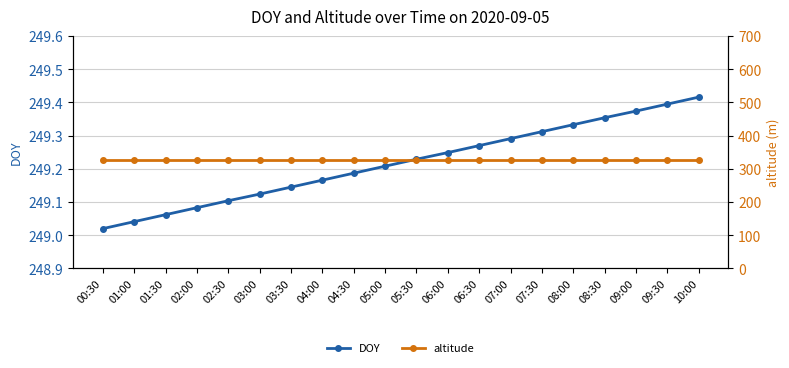

What is the sum of all DOY values?

4984.4